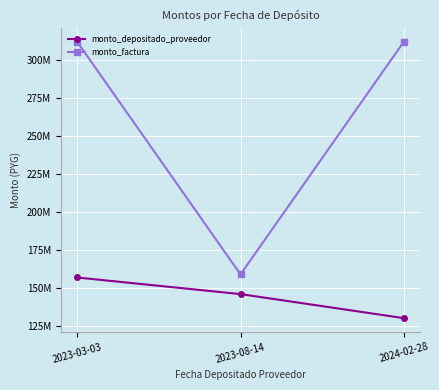

What is the value of the monto_depositado_proveedor point at the 3rd from the left?

129936812